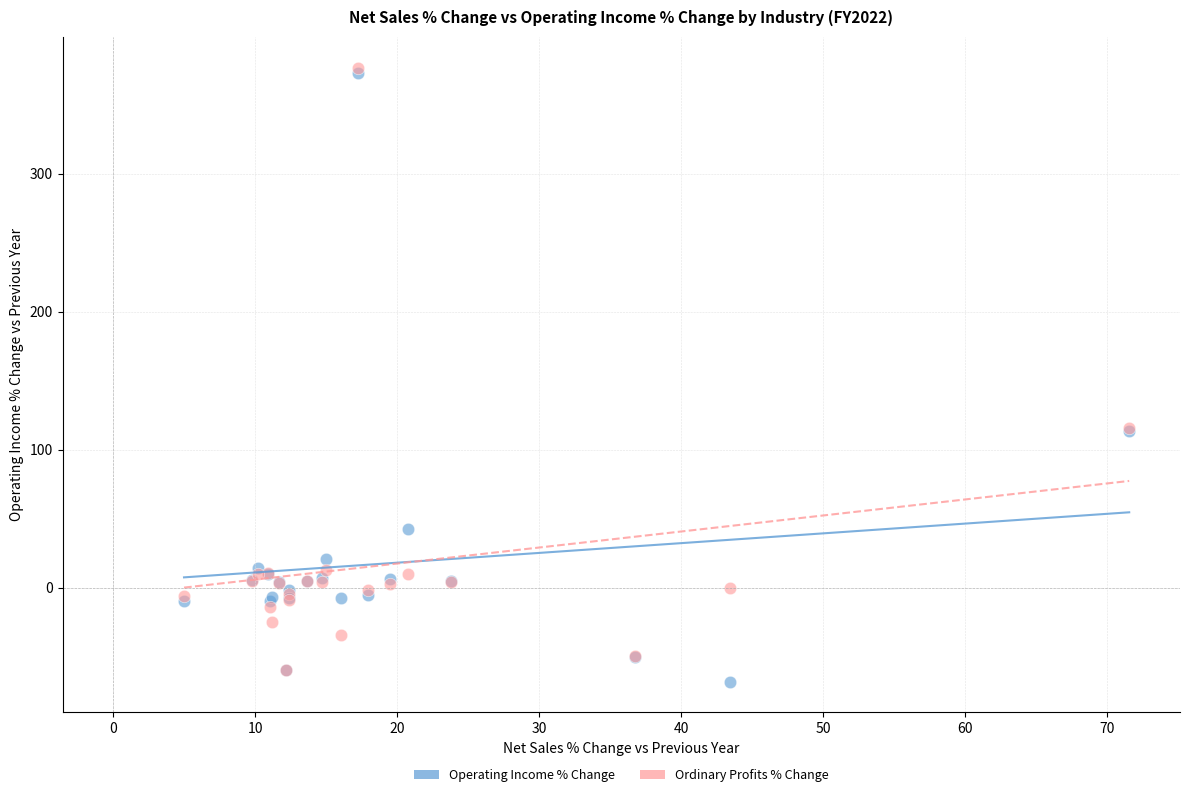

Which series reaches the maximum Y coordinate?

Ordinary Profits % Change